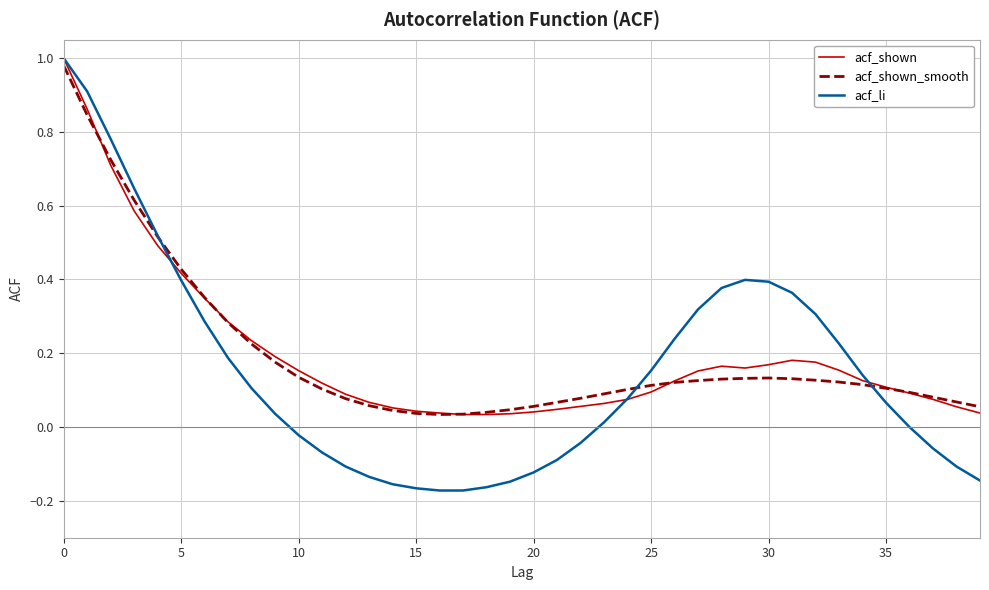

Which series has the widest spread of values?

acf_li